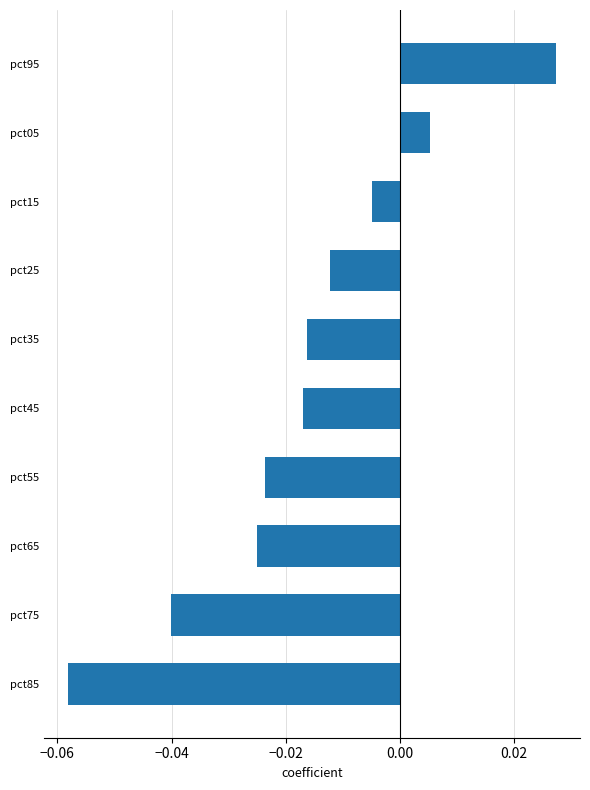

Which has a higher value, pct45 or pct15?

pct15